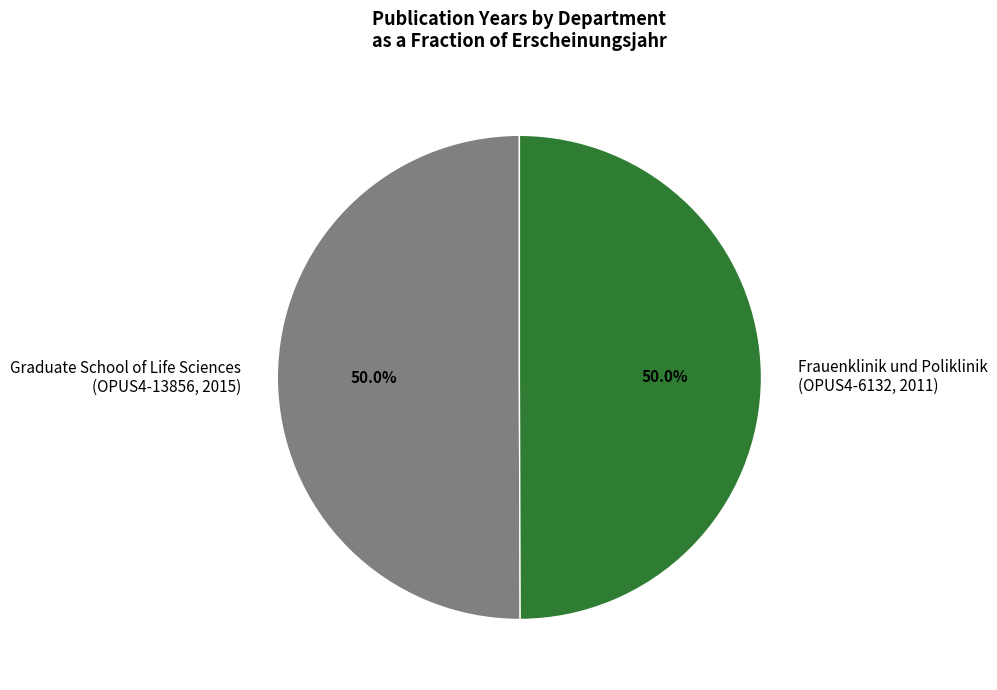

Approximately how many times larger is the value at Frauenklinik und Poliklinik (OPUS4-6132, 2011) compared to Graduate School of Life Sciences (OPUS4-13856, 2015)?

1.0